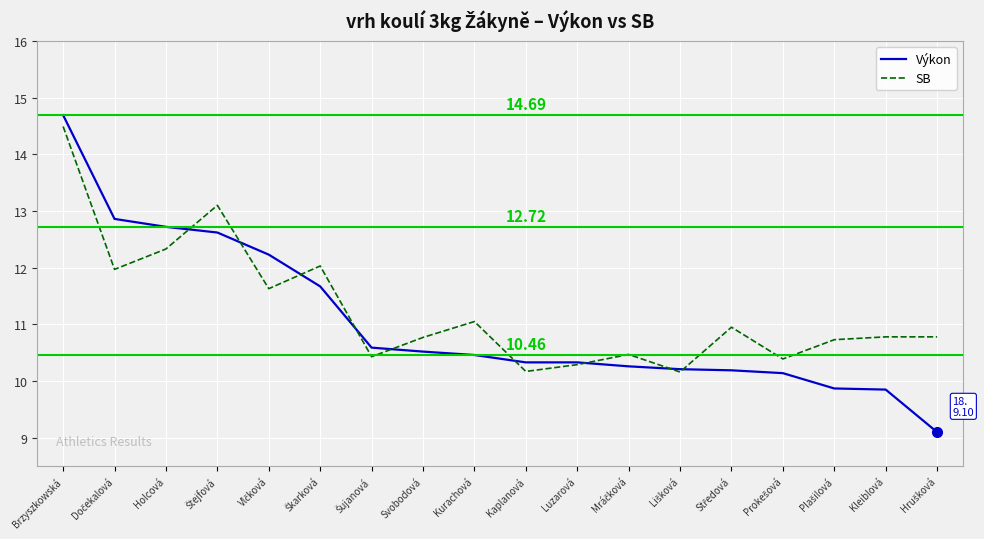

List the series in order of their peak value, lowest first.

SB, Výkon